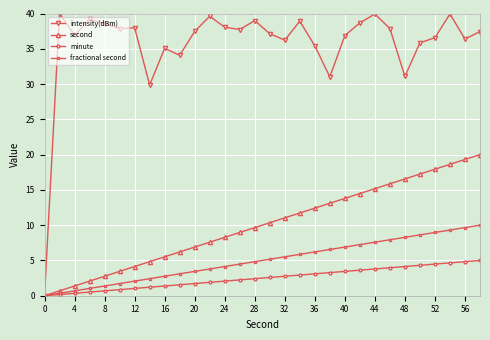

What is the value of the minute point at the 28th from the left?

4.7